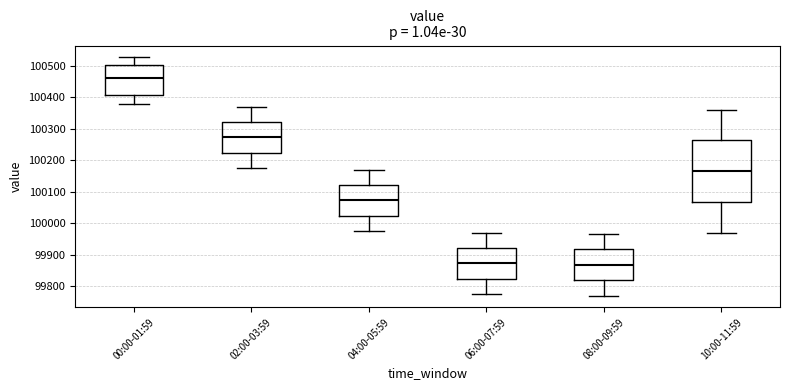

Reading left to right, read every box against the y-axis: the position of its median line, the range the box covers, and the ends of its whiskers. The values are not printed on the chart, so give them approximately, as read against the axis.

00:00-01:59: median 100460, box 100410 to 100500, whiskers 100380 to 100530
02:00-03:59: median 100270, box 100220 to 100320, whiskers 100180 to 100370
04:00-05:59: median 100070, box 100020 to 100120, whiskers 99980 to 100170
06:00-07:59: median 99870, box 99820 to 99920, whiskers 99780 to 99970
08:00-09:59: median 99870, box 99820 to 99920, whiskers 99770 to 99970
10:00-11:59: median 100170, box 100070 to 100260, whiskers 99970 to 100360